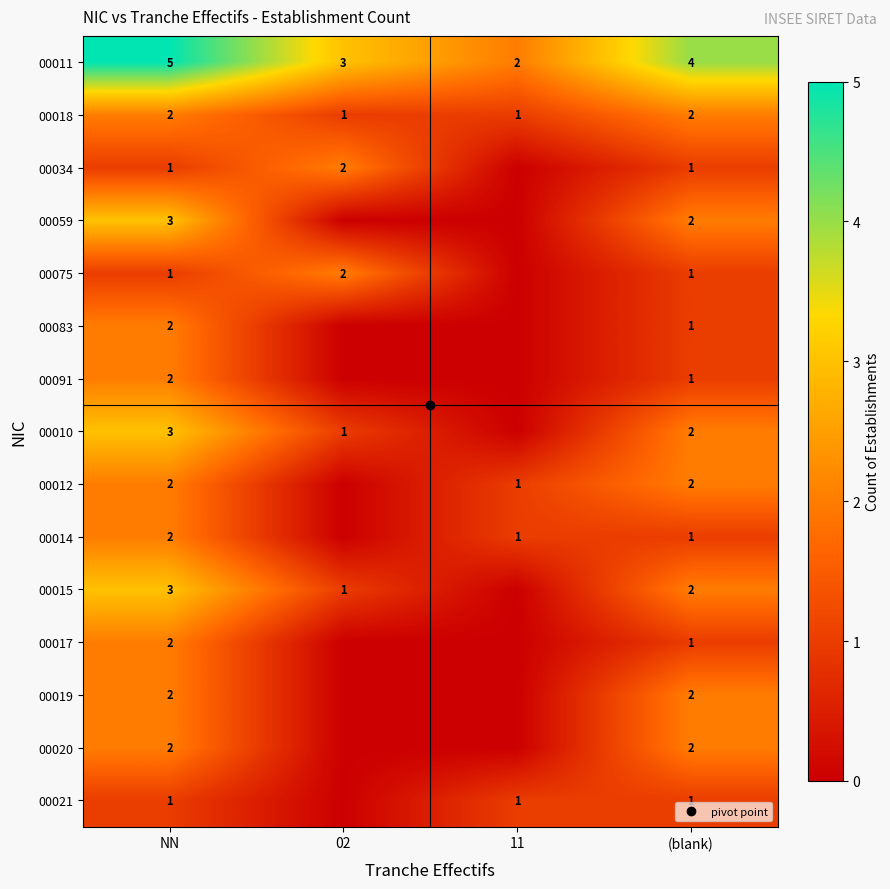

At NN, list the series in order from smallest to largest.

00034, 00075, 00021, 00018, 00083, 00091, 00012, 00014, 00017, 00019, 00020, 00059, 00010, 00015, 00011